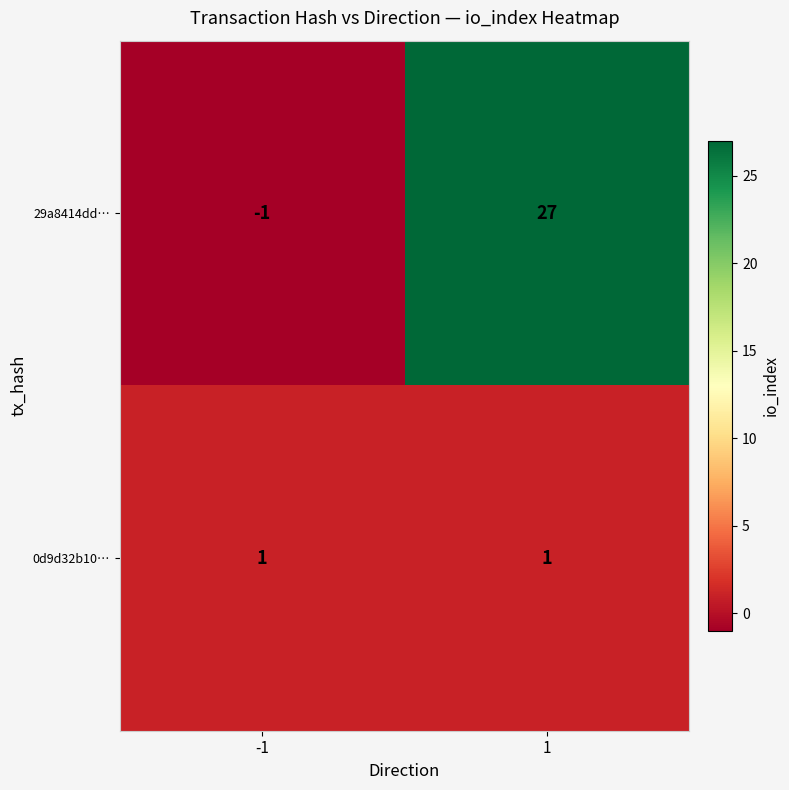

What is the spread (max minus min) of values at 1?

26